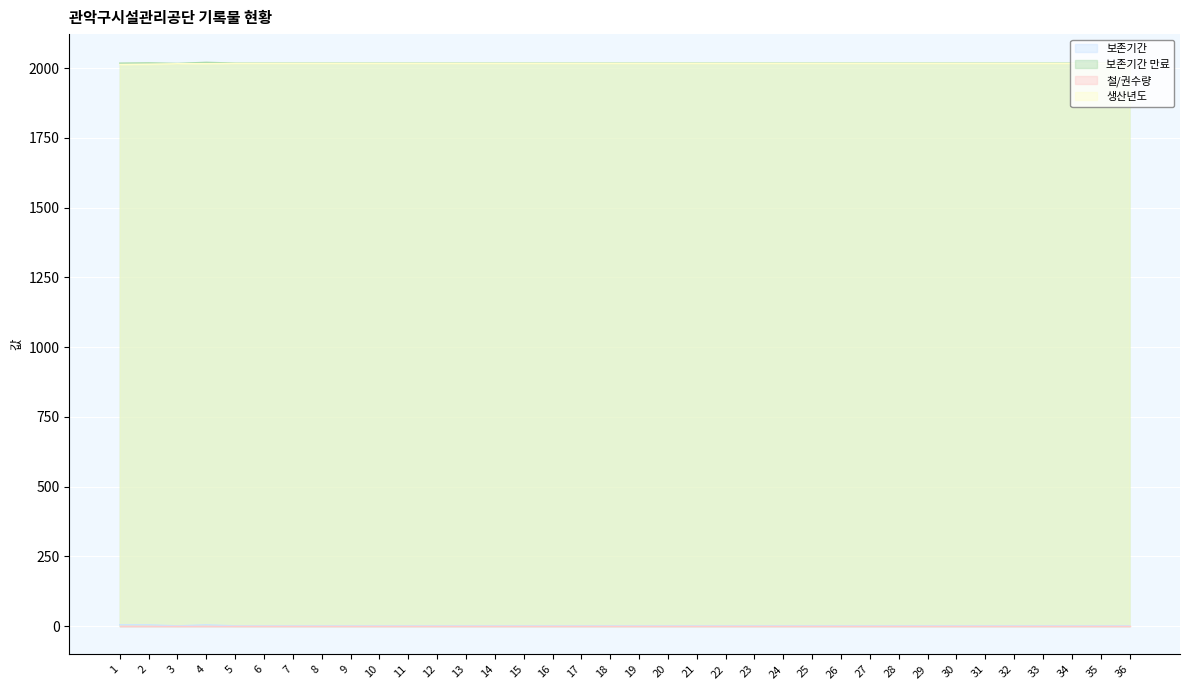

What is the total value across all series at 22?

4037